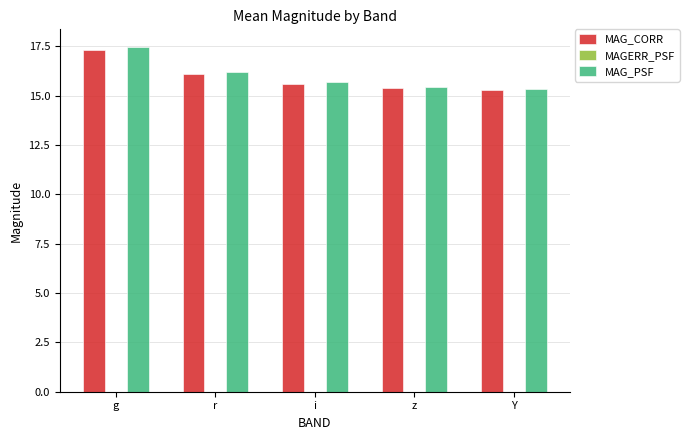

True or false: MAG_CORR has a value of 15.3 at Y.

True